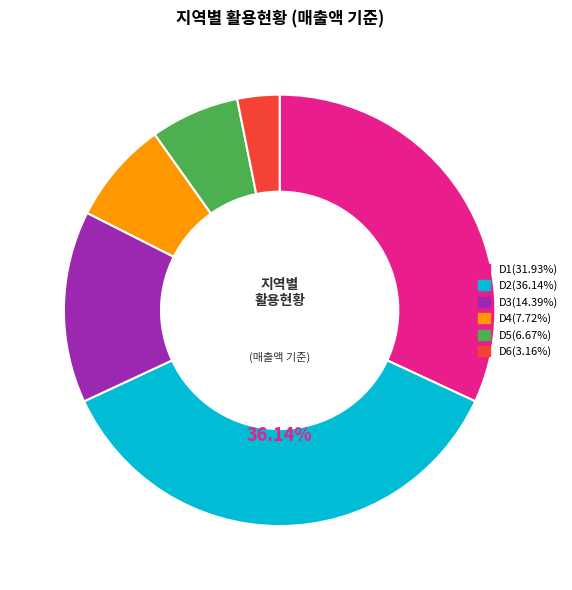

Does D2(36.14%) account for over 50% of the chart?

No